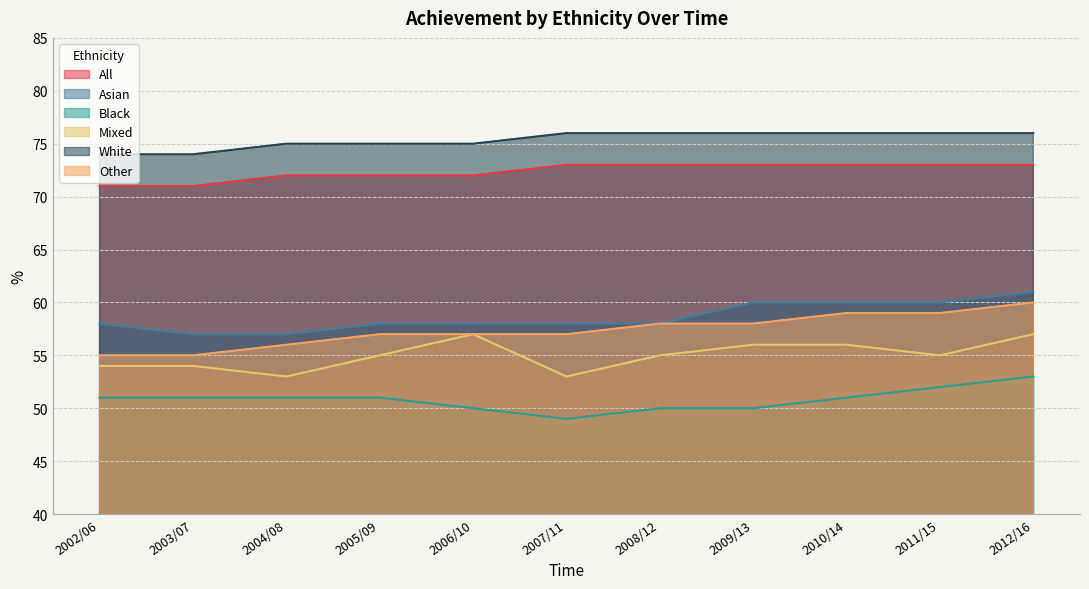

Reading left to right, what are all the values shown in this chart?

All: 71	71	72	72	72	73	73	73	73	73	73
Asian: 58	57	57	58	58	58	58	60	60	60	61
Black: 51	51	51	51	50	49	50	50	51	52	53
Mixed: 54	54	53	55	57	53	55	56	56	55	57
White: 74	74	75	75	75	76	76	76	76	76	76
Other: 55	55	56	57	57	57	58	58	59	59	60